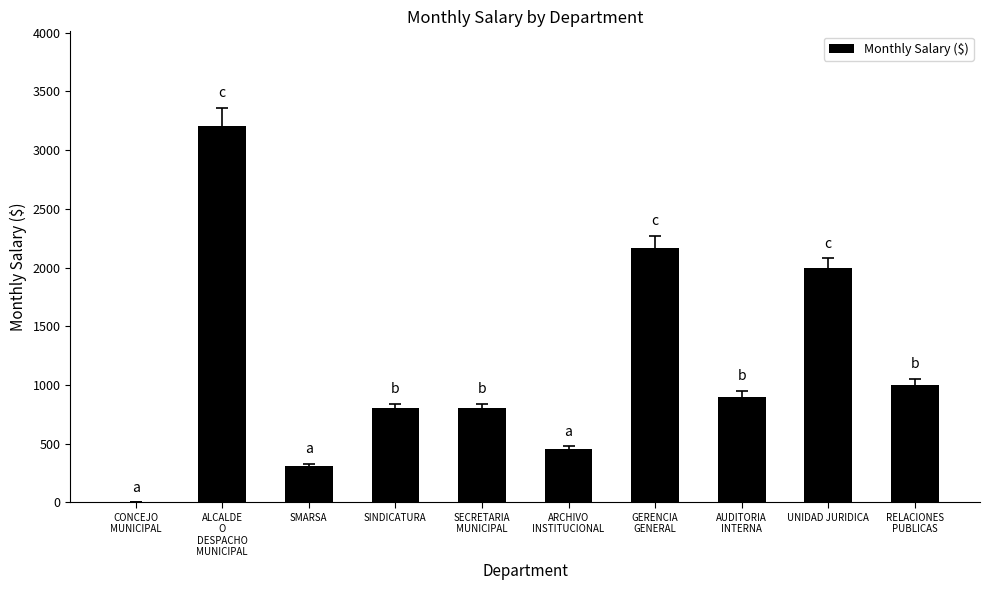

What is the maximum value shown in the chart?

3210